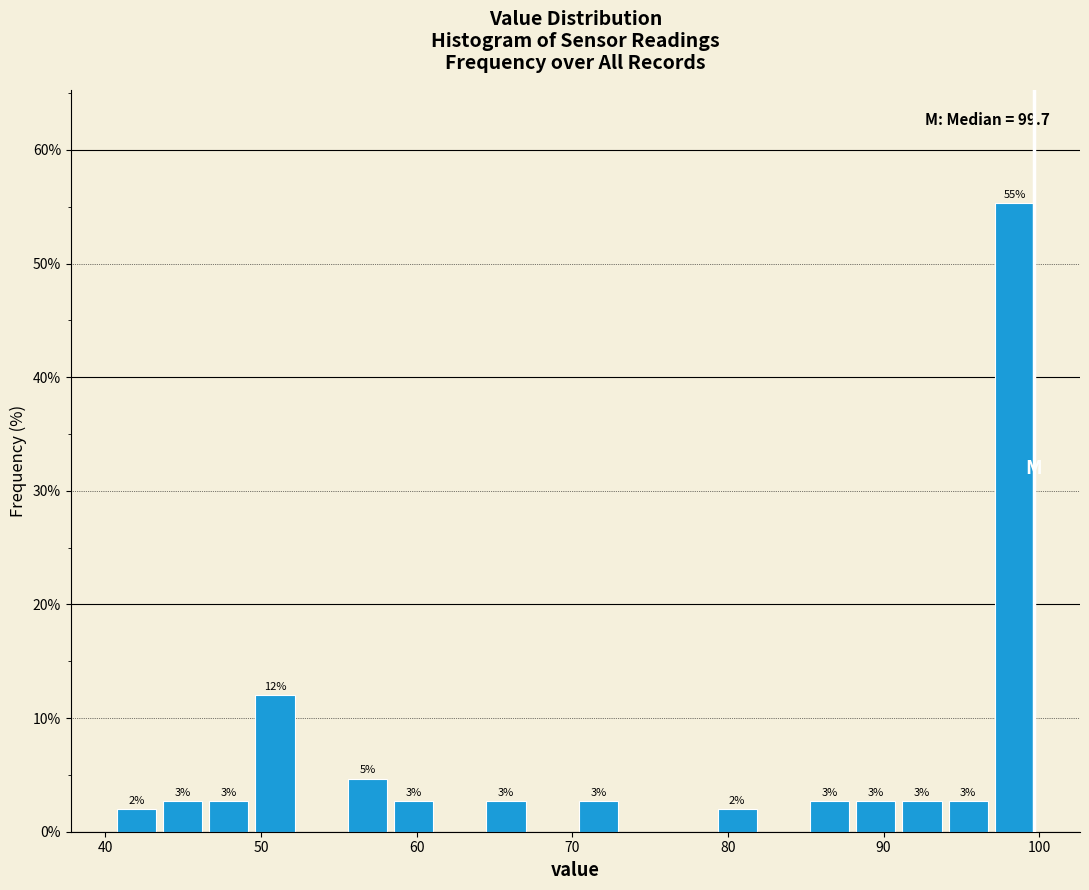

Read against the x-axis, roughly where is the centre of the tallest bar?

98